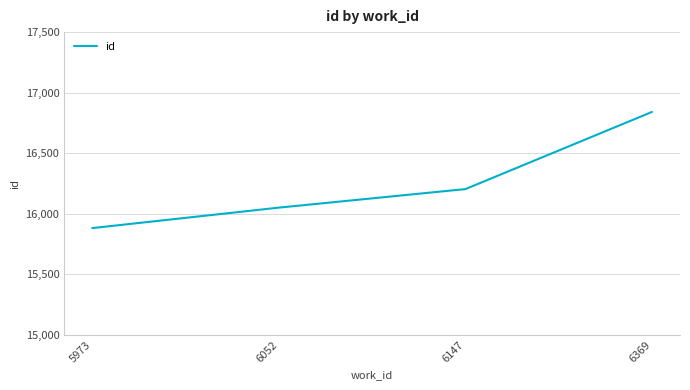

What is the difference between the second highest and minimum values?

322